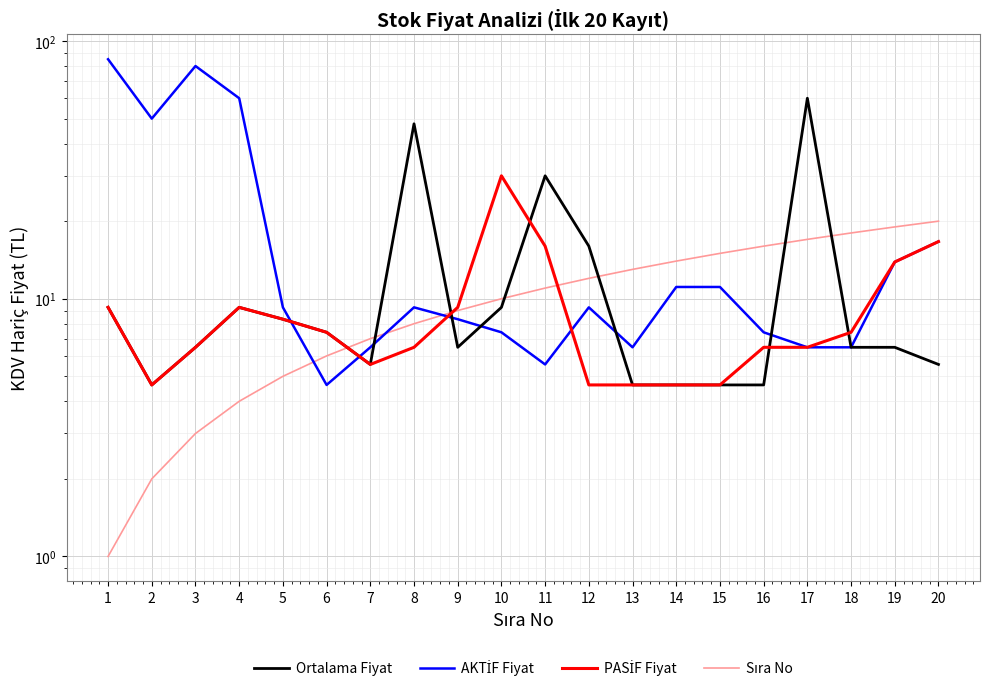

What is the value of the AKTİF Fiyat point at the 2nd from the left?

50.0